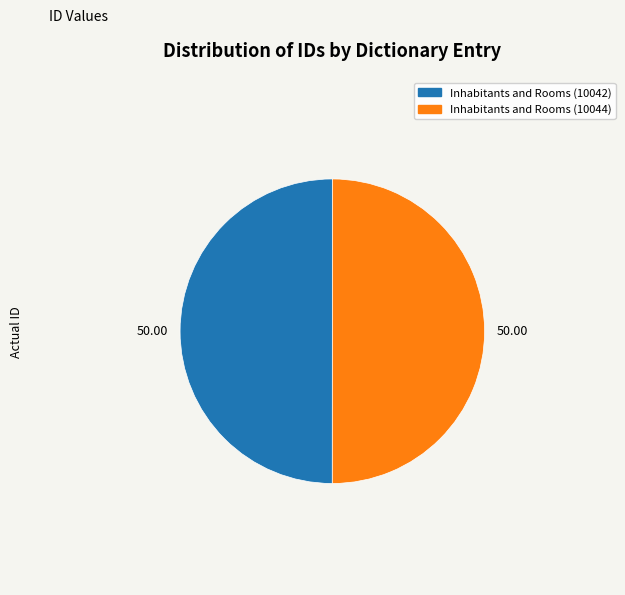

Combined, do Inhabitants and Rooms (10044) and Inhabitants and Rooms (10042) account for over 50%?

Yes